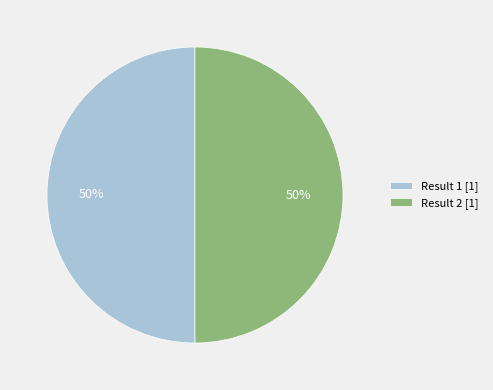

To the nearest percent, what portion does Result 1 [1] represent?

50%